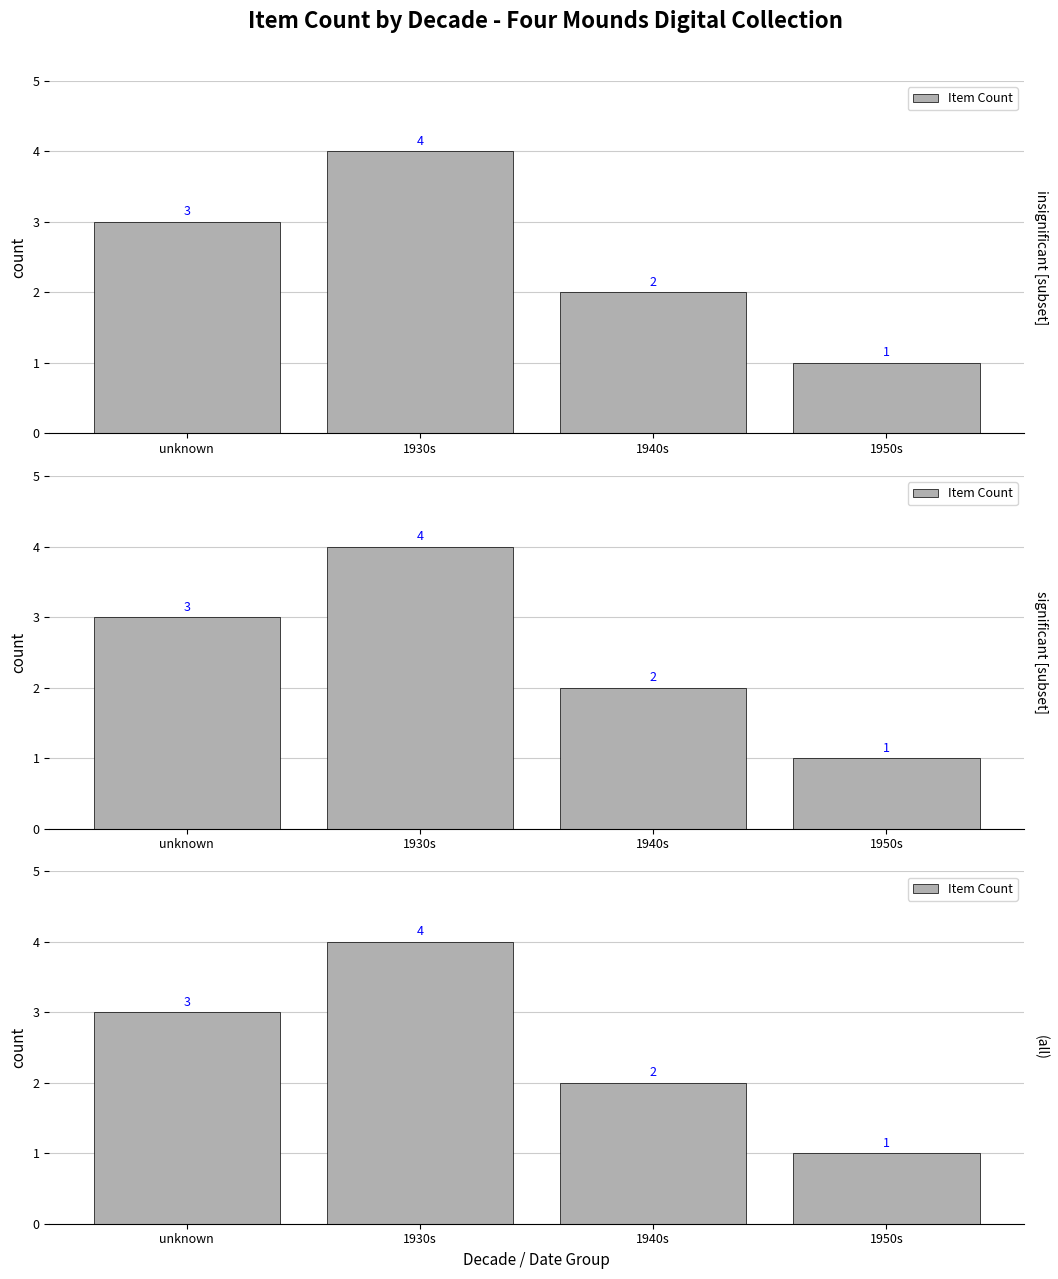

What is the minimum value shown in the chart?

1